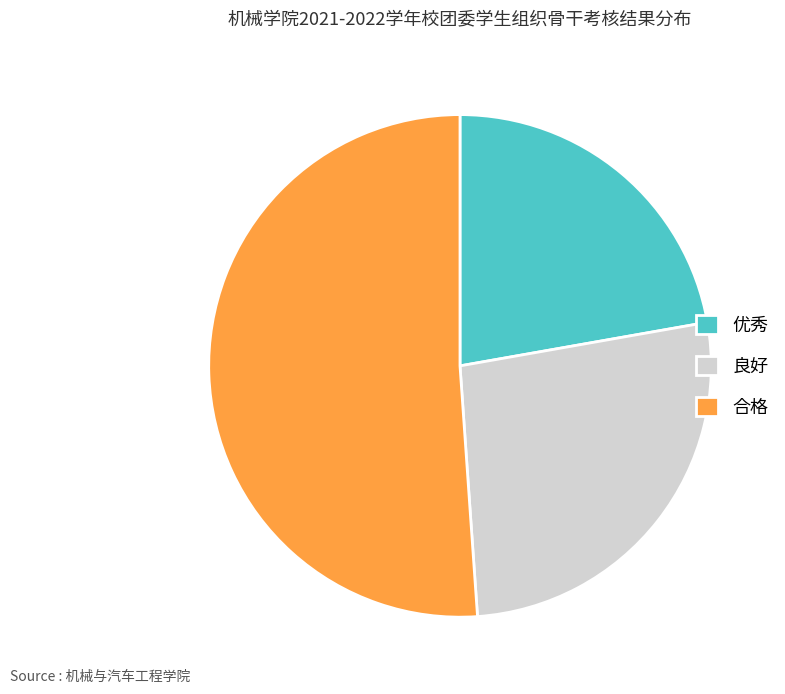

Count the number of slices in the pie.

3